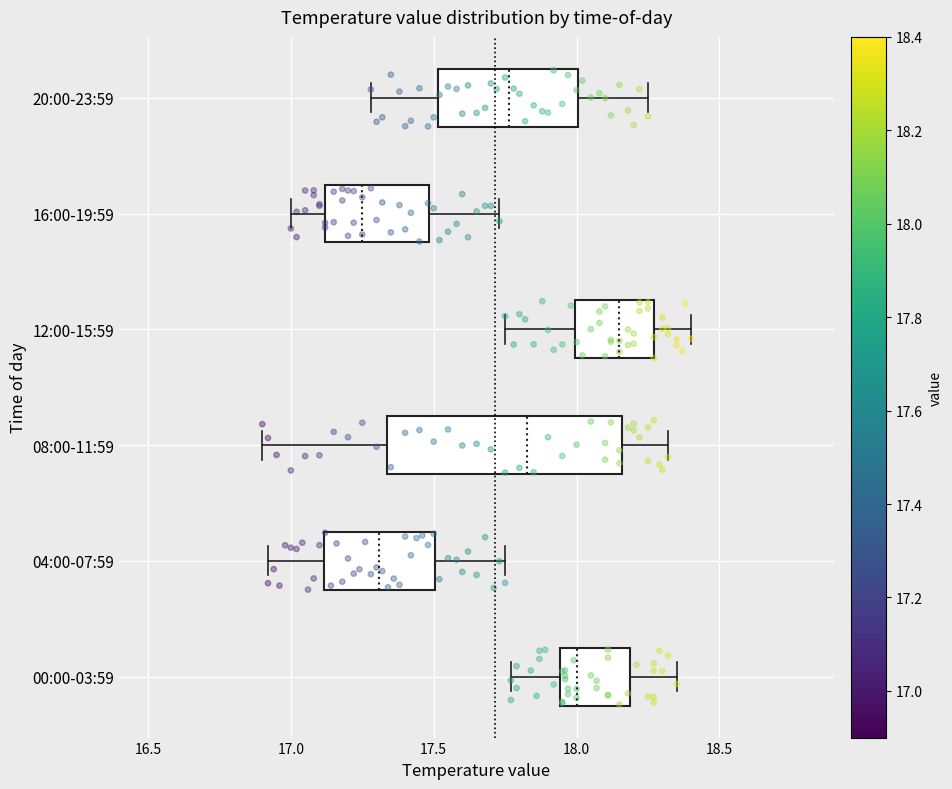

Where is the right edge of the box for 20:00-23:59 on the x-axis? The values are not printed on the chart, so give them approximately, as read against the axis.

18.00